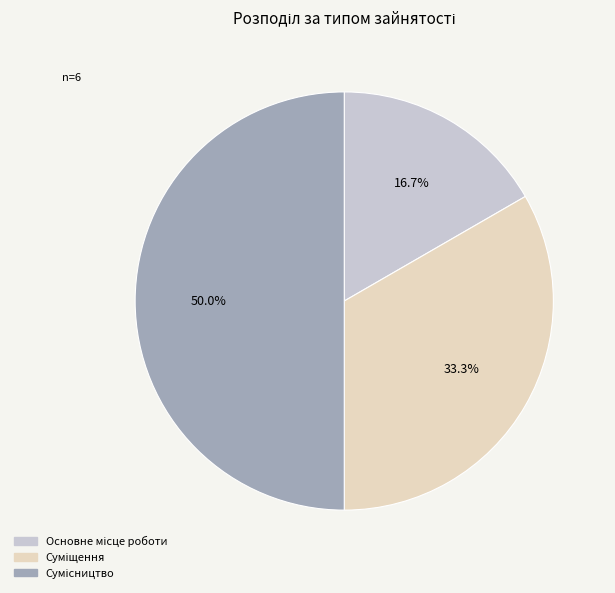

Count the number of slices in the pie.

3